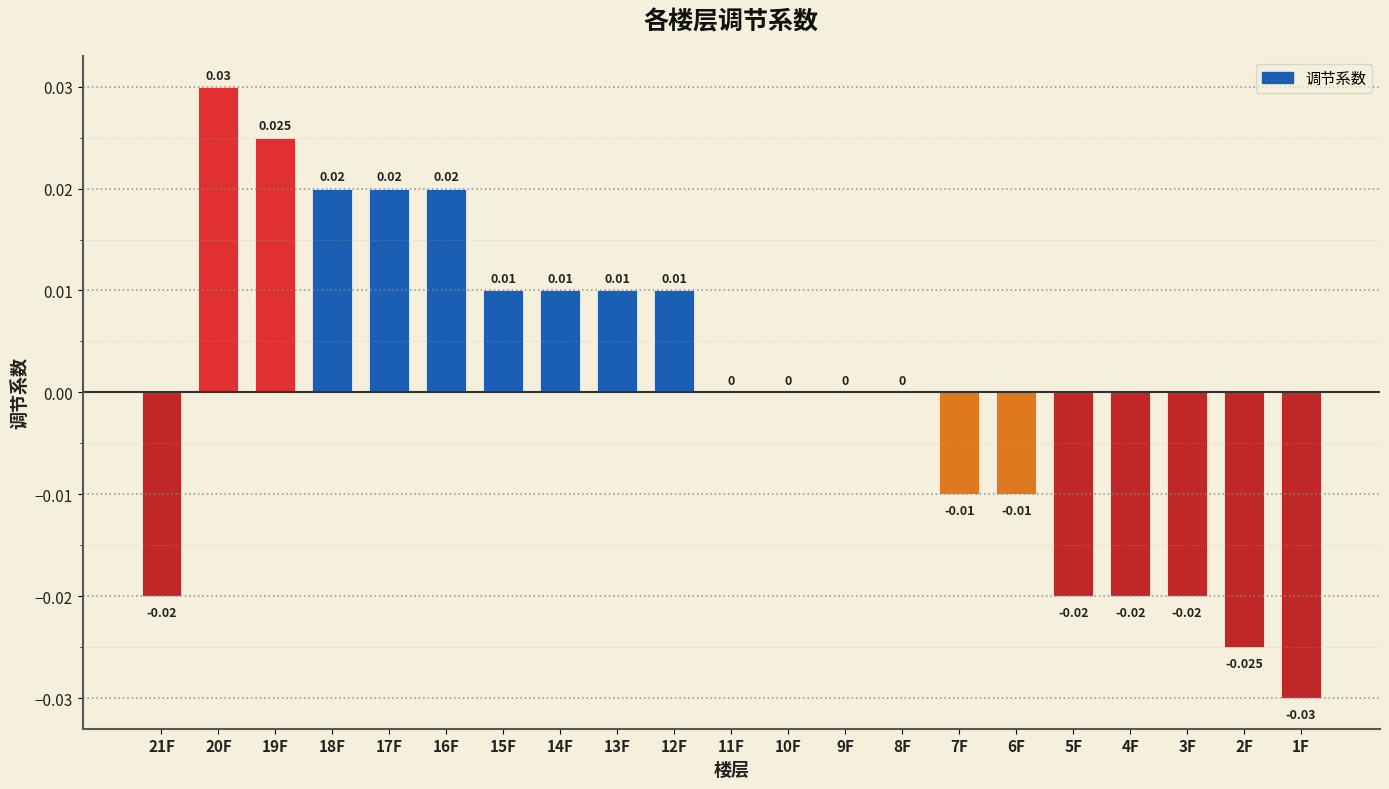

What is the label of the 14th bar from the right?

14F